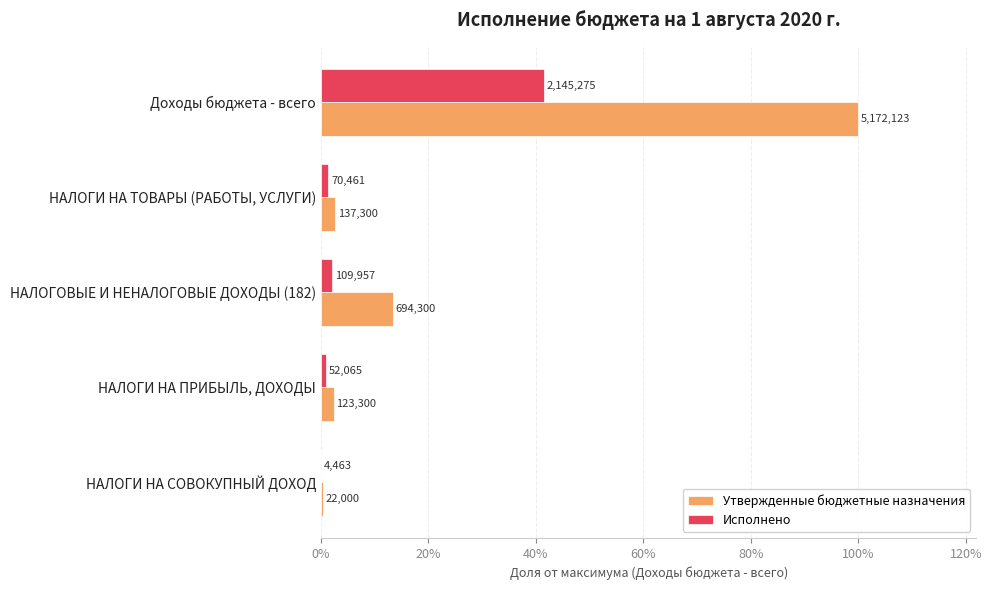

At how many categories does at least one series exceed 0?

5